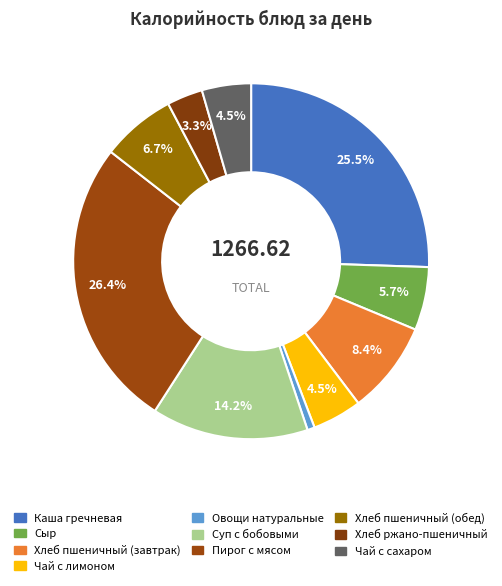

How many slices are in this pie chart?

10